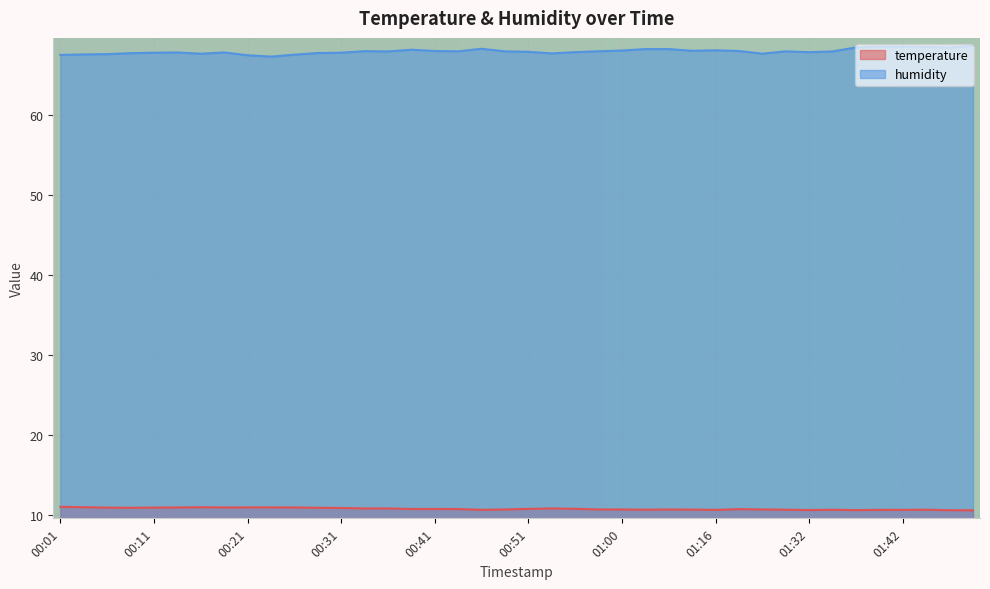

Count the number of categories in the chart.

40